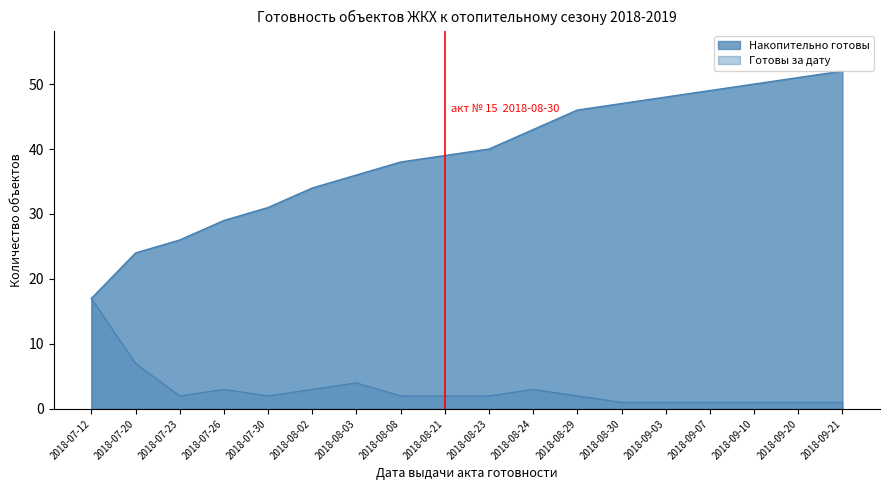

Which has a higher value, 2018-08-02 or 2018-07-20?

2018-07-20